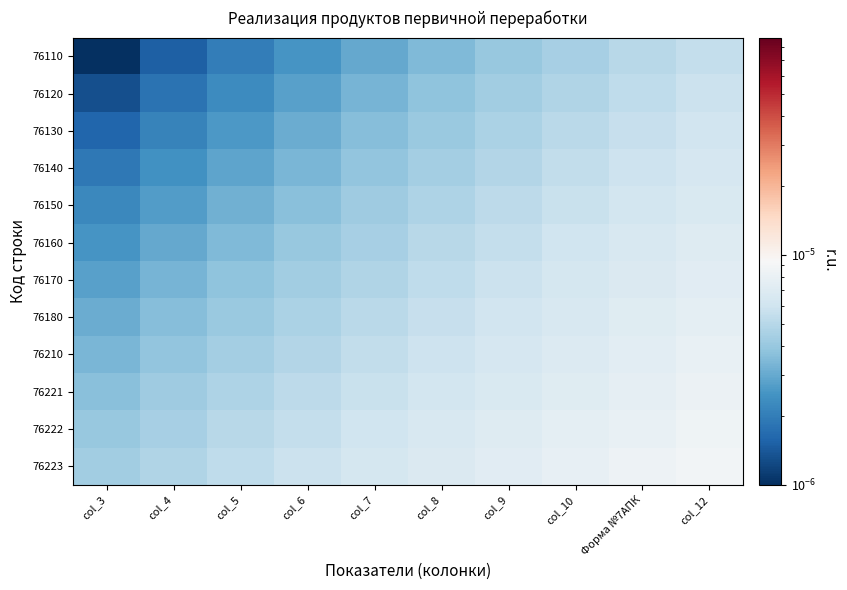

At which category is the sum across all series the highest?

col_12